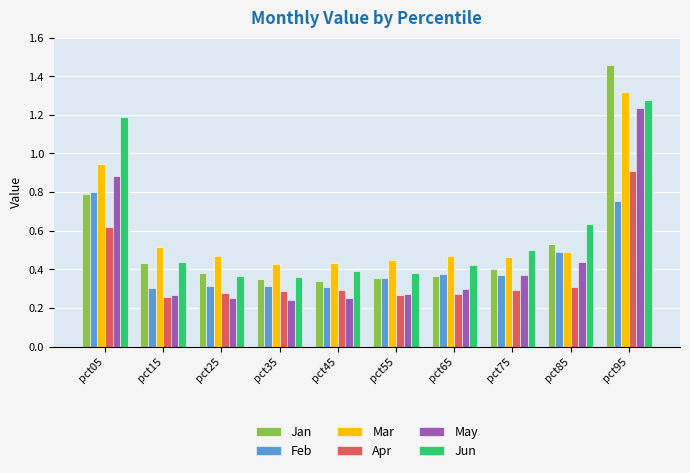

What is the sum of all Mar values?

6.0